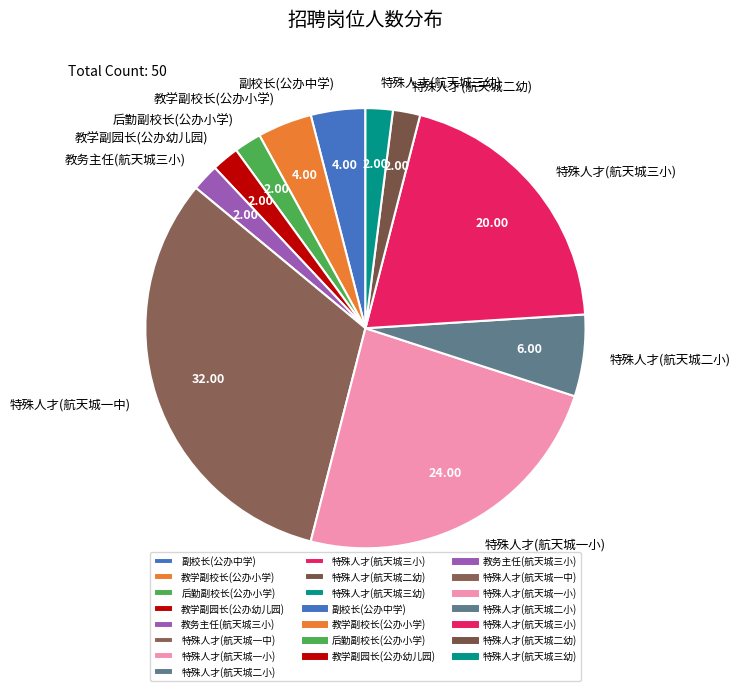

What is the largest slice in the pie chart?

特殊人才(航天城一中)